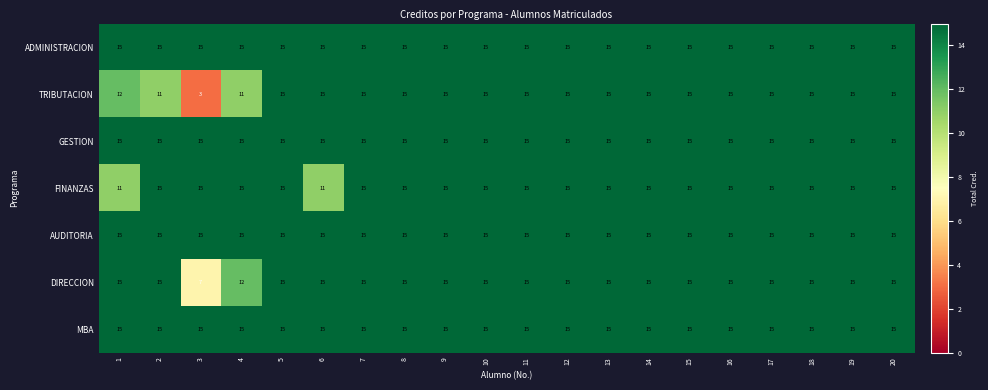

What is the greatest value displayed?

15